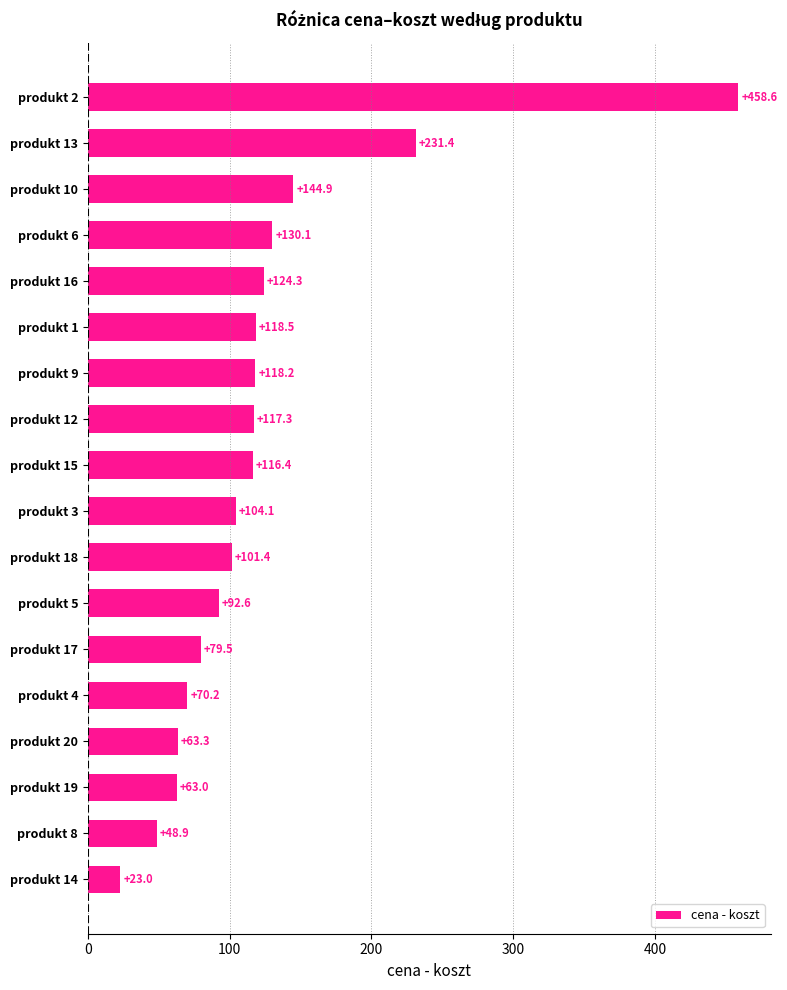

What is the average value?

122.5